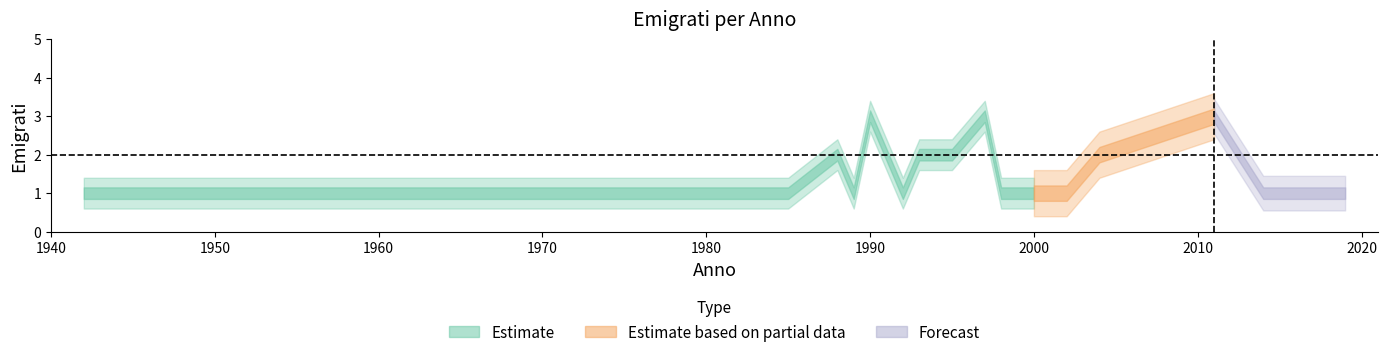

Rank the categories by value from lowest to highest.

1942, 1985, 1989, 1992, 1998, 2000, 2002, 2014, 2016, 2019, 1988, 1991, 1993, 1995, 2004, 1990, 1997, 2011